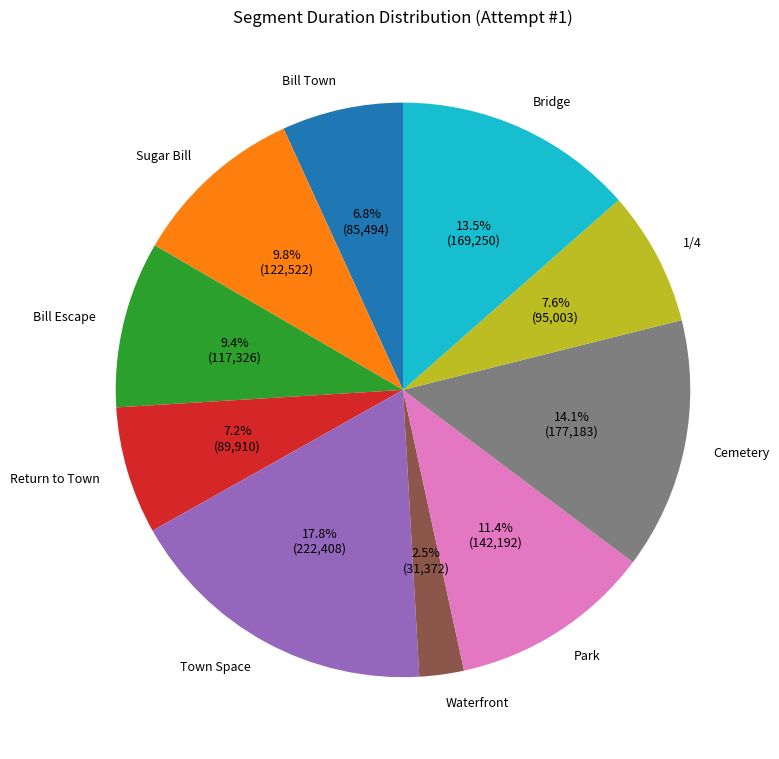

True or false: Bill Escape accounts for 1% of the total.

False